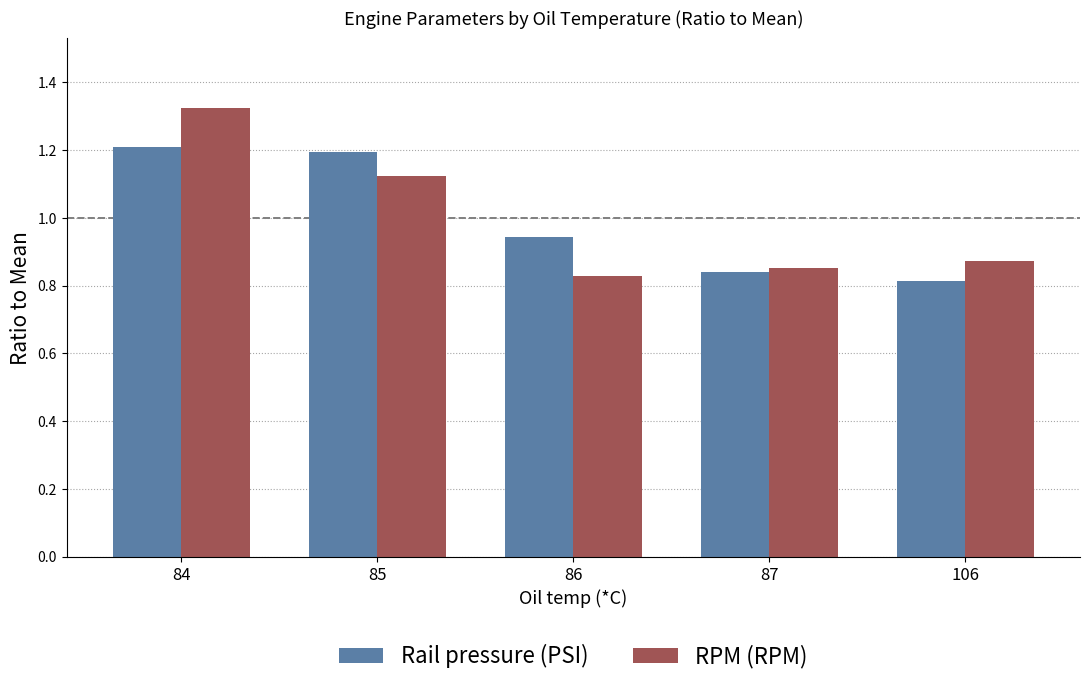

The RPM (RPM) series shows 0.8 at 86. True or false?

True